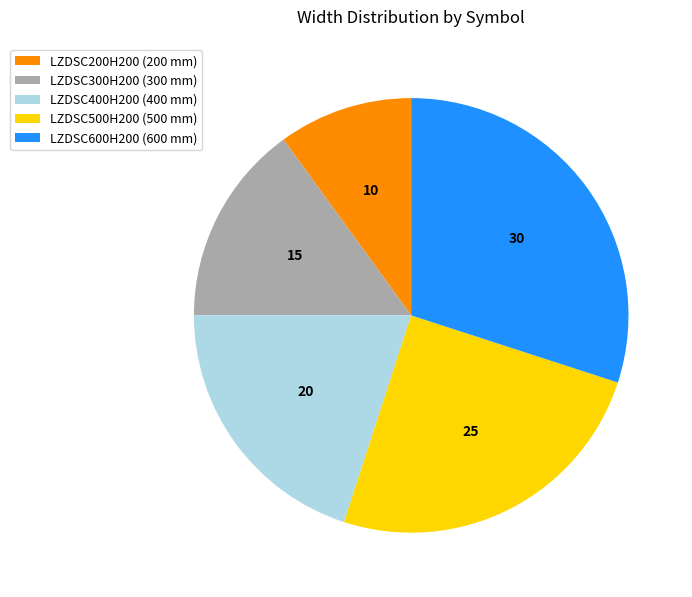

Which slice is the smallest?

LZDSC200H200